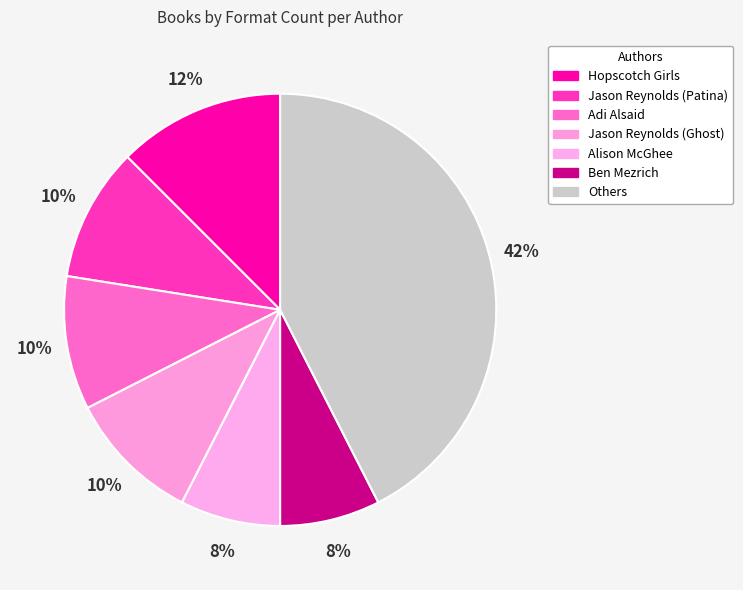

Do Jason Reynolds (Patina) and Adi Alsaid together represent more than half of the pie?

No